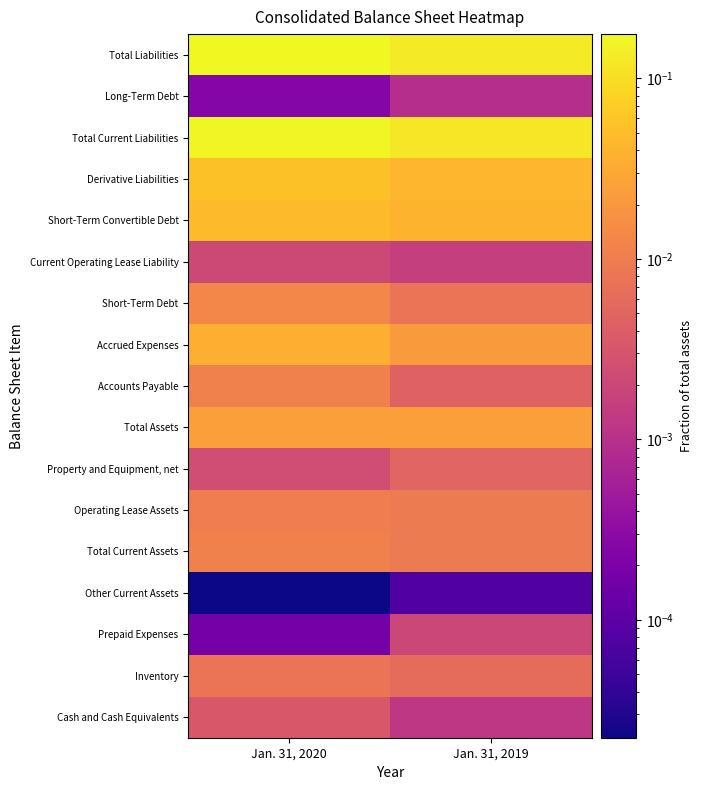

Between Jan. 31, 2020 and Jan. 31, 2019, which is larger?

Jan. 31, 2020